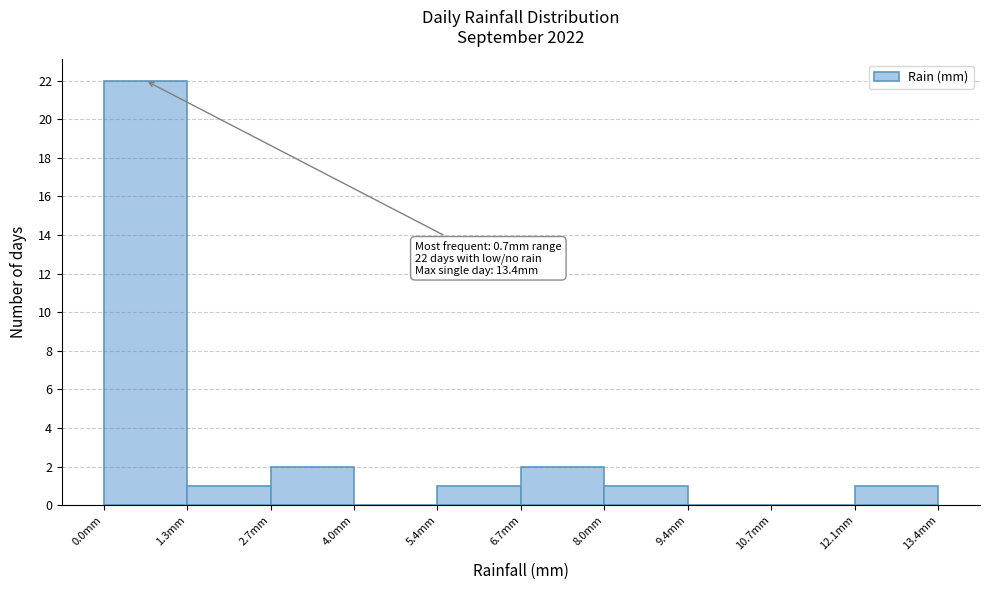

Over which range of the x-axis is the bar tallest?

0.00 to 1.34